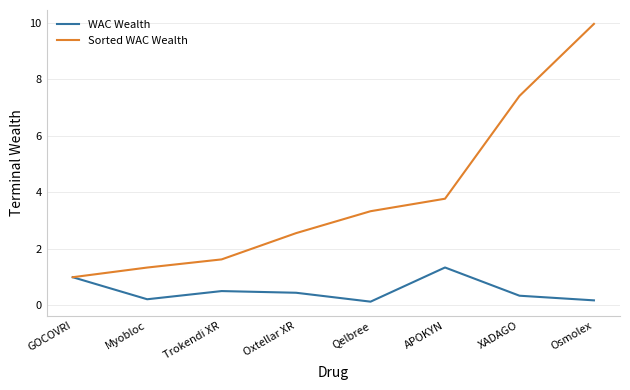

Does the chart display data point markers on the line(s)?

No